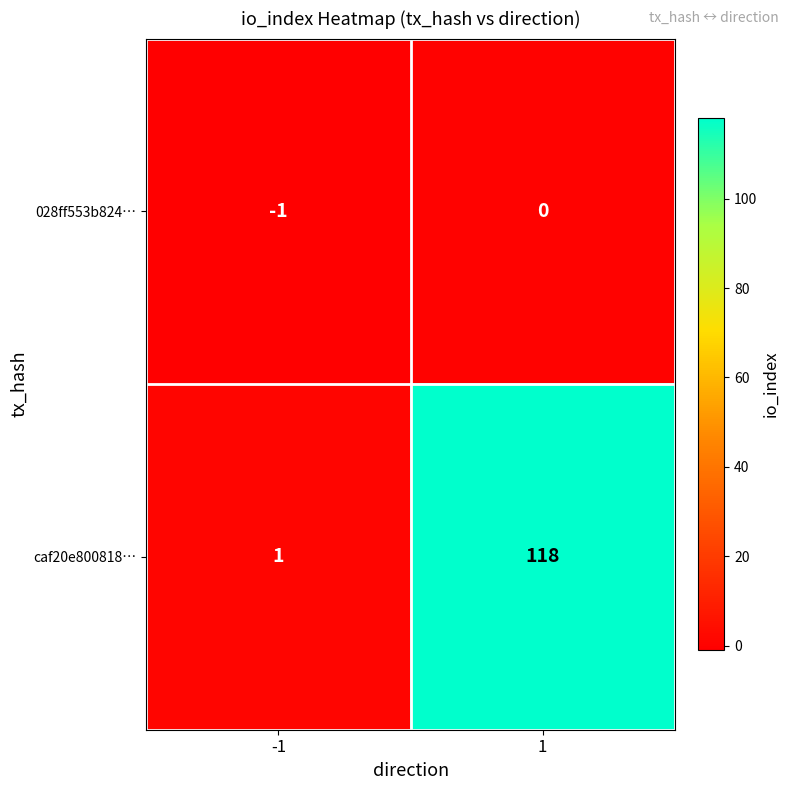

What is the average value of the caf20e800818… series?

60